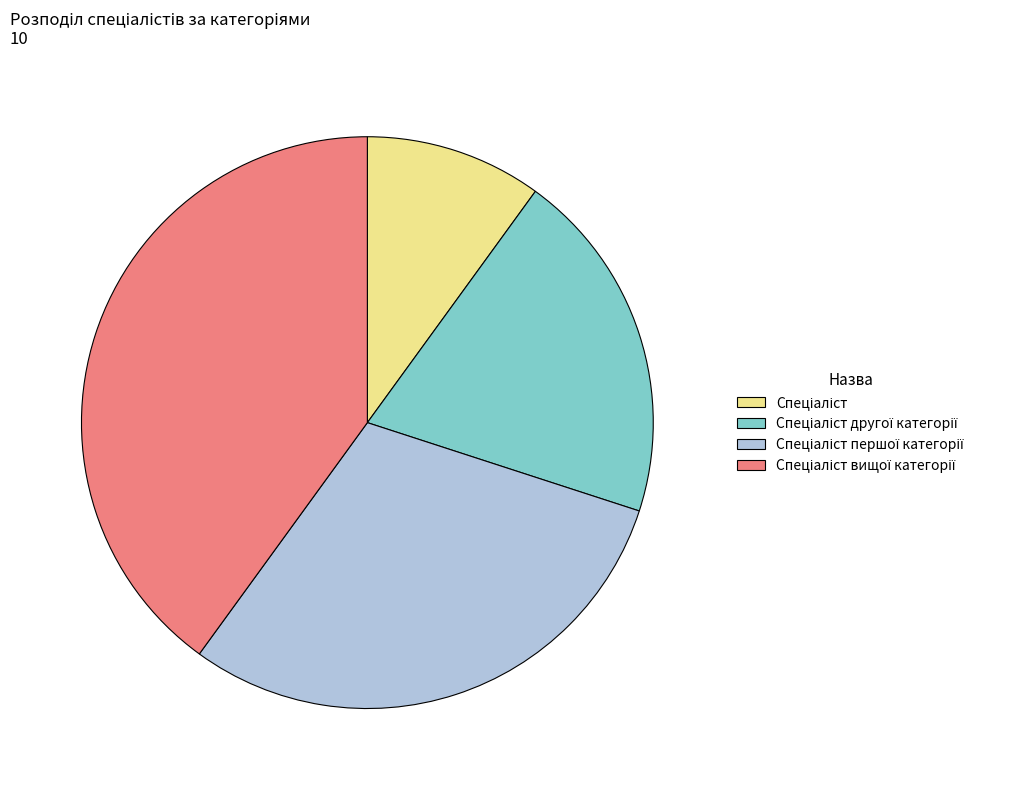

Does any single category account for the majority?

No